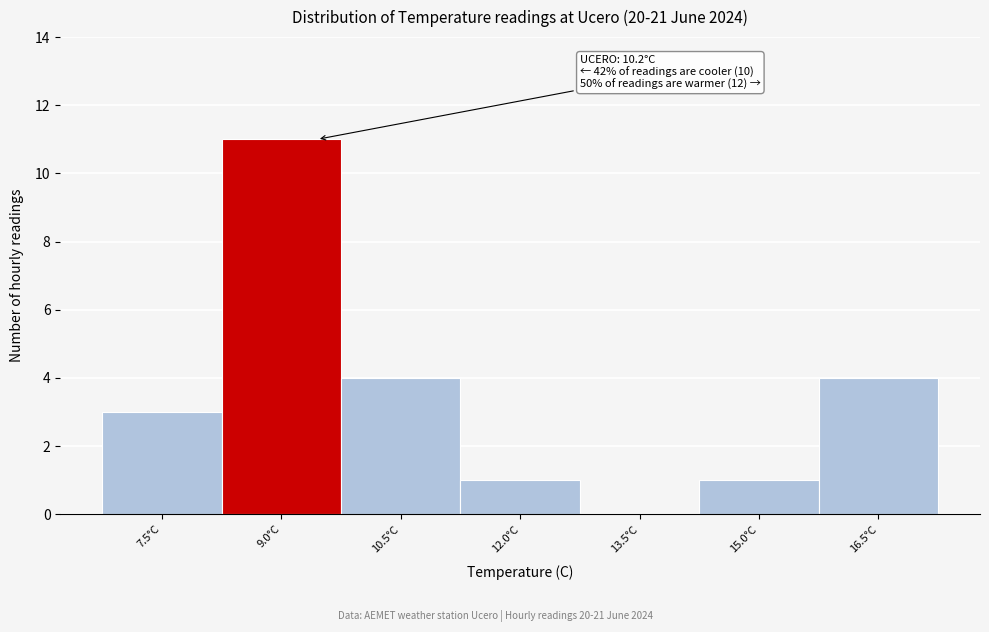

Reading left to right, list all the values displayed in this chart.

7.5°C=3	9.0°C=11	10.5°C=4	12.0°C=1	13.5°C=0	15.0°C=1	16.5°C=4